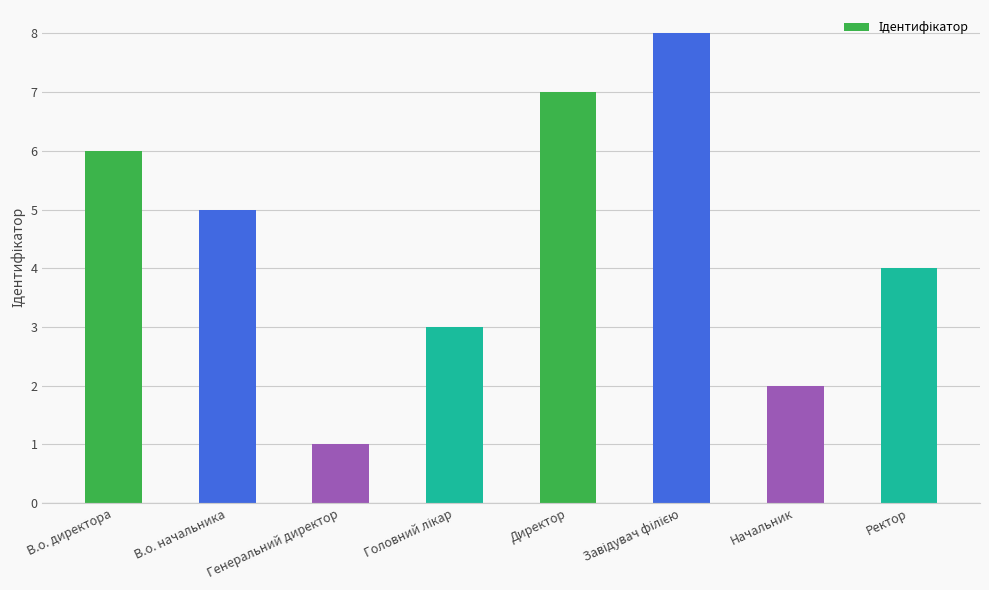

Is it true that the value at Директор is 11?

False